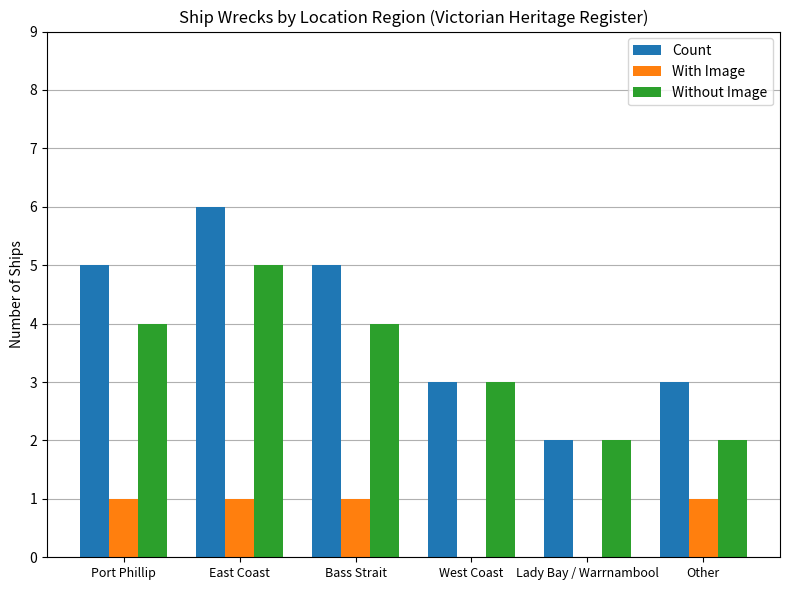

What is the sum of the Count values at West Coast and East Coast?

9